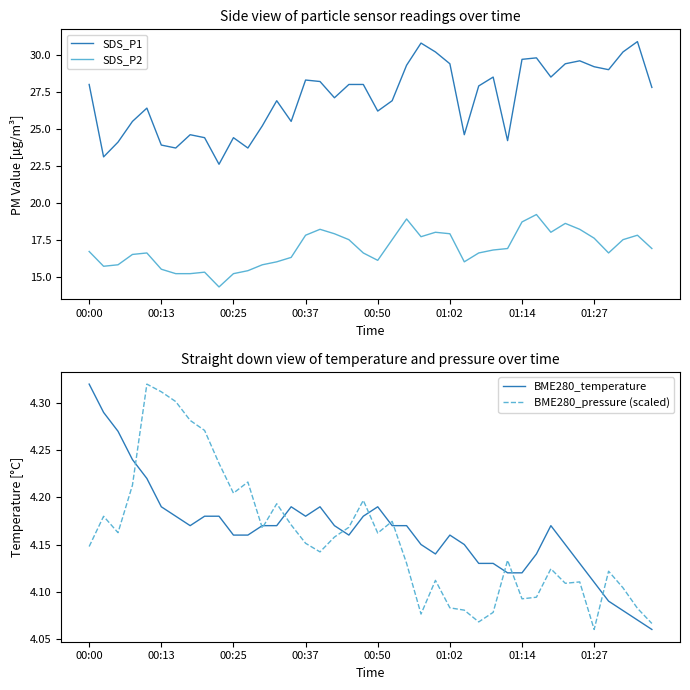

Reading left to right, what are all the values shown in this chart?

SDS_P1: 28.0	23.1	24.1	25.5	26.4	23.9	23.7	24.6	24.4	22.6	24.4	23.7	25.2	26.9	25.5	28.3	28.2	27.1	28.0	28.0	26.2	26.9	29.3	30.8	30.2	29.4	24.6	27.9	28.5	24.2	29.7	29.8	28.5	29.4	29.6	29.2	29.0	30.2	30.9	27.8
SDS_P2: 16.7	15.7	15.8	16.5	16.6	15.5	15.2	15.2	15.3	14.3	15.2	15.4	15.8	16.0	16.3	17.8	18.2	17.9	17.5	16.6	16.1	17.5	18.9	17.7	18.0	17.9	16.0	16.6	16.8	16.9	18.7	19.2	18.0	18.6	18.2	17.6	16.6	17.5	17.8	16.9
BME280_temperature: 4.3	4.3	4.3	4.2	4.2	4.2	4.2	4.2	4.2	4.2	4.2	4.2	4.2	4.2	4.2	4.2	4.2	4.2	4.2	4.2	4.2	4.2	4.2	4.2	4.1	4.2	4.2	4.1	4.1	4.1	4.1	4.1	4.2	4.2	4.1	4.1	4.1	4.1	4.1	4.1
BME280_pressure (scaled): 4.1	4.2	4.2	4.2	4.3	4.3	4.3	4.3	4.3	4.2	4.2	4.2	4.2	4.2	4.2	4.2	4.1	4.2	4.2	4.2	4.2	4.2	4.1	4.1	4.1	4.1	4.1	4.1	4.1	4.1	4.1	4.1	4.1	4.1	4.1	4.1	4.1	4.1	4.1	4.1